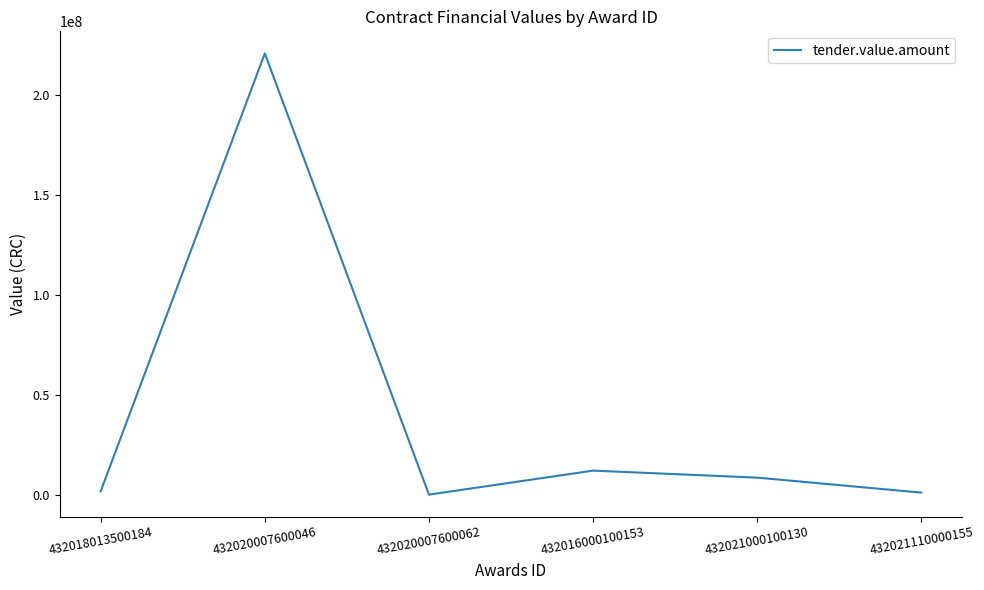

What is the approximate value at 432016000100153?

12000000.0